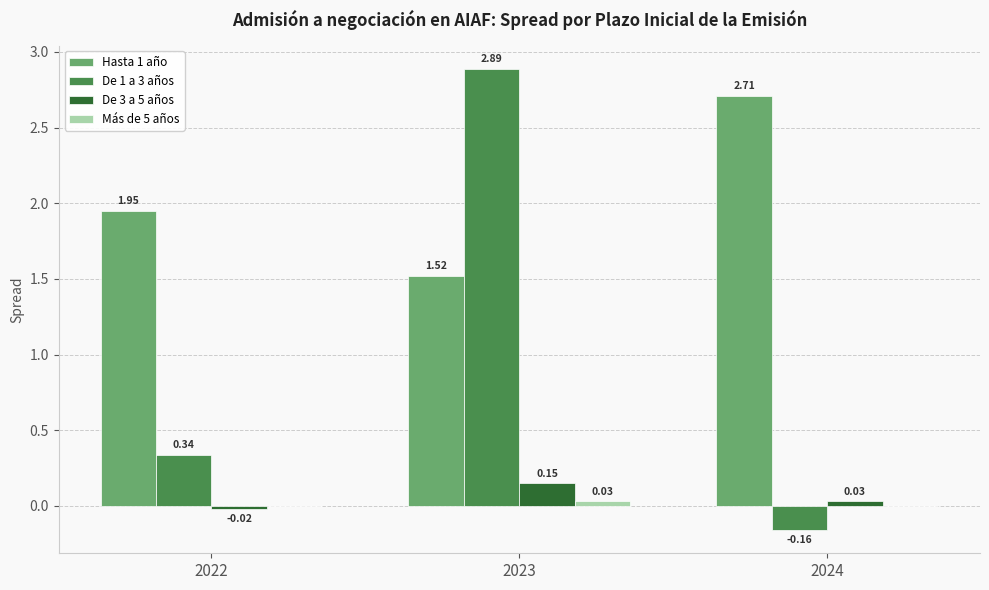

Where is Hasta 1 año nearest to the value 2?

2022